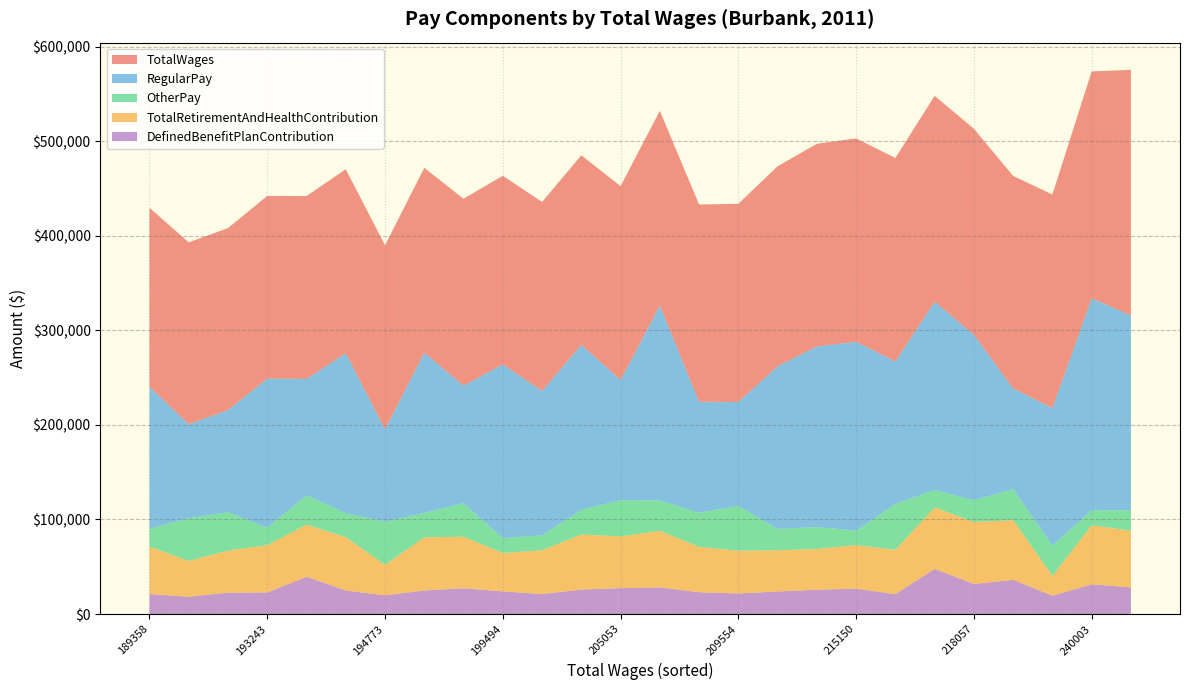

Reading left to right, extract all data points from this chart.

TotalWages: 189358=189358	192434=192434	192491=192491	193243=193243	193424=193424	194604=194604	194773=194773	195423=195423	197820=197820	199494=199494	199918=199918	200566=200566	205053=205053	206018=206018	208661=208661	209554=209554	211609=211609	214340=214340	215150=215150	215238=215238	217734=217734	218057=218057	224817=224817	225892=225892	240003=240003	259919=259919
RegularPay: 189358=150284	192434=99477	192491=108090	193243=157663	193424=123177	194604=169073	194773=97700	195423=169531	197820=124216	199494=183753	199918=152650	200566=174324	205053=127231	206018=206018	208661=117462	209554=110113	211609=172122	214340=191122	215150=199810	215238=150730	217734=199109	218057=175030	224817=106509	225892=145440	240003=224104	259919=206018
OtherPay: 189358=18843	192434=45122	192491=40531	193243=18525	193424=31021	194604=25531	194773=45590	195423=25892	197820=35488	199494=15741	199918=15859	200566=26242	205053=38209	206018=32190	208661=36157	209554=47231	211609=22484	214340=23218	215150=15340	215238=48537	217734=18625	218057=22901	224817=32846	225892=32109	240003=15899	259919=21711
TotalRetirementAndHealthContribution: 189358=50090	192434=37853	192491=44515	193243=50004	193424=55088	194604=56480	194773=32165	195423=56229	197820=54523	199494=40633	199918=46375	200566=58269	205053=54744	206018=59856	208661=47899	209554=45311	211609=43619	214340=43070	215150=46094	215238=46852	217734=65027	218057=65477	224817=63088	225892=20895	240003=62572	259919=59856
DefinedBenefitPlanContribution: 189358=21166	192434=18284	192491=22614	193243=22835	193424=39412	194604=24842	194773=19801	195423=24903	197820=27213	199494=23957	199918=21074	200566=25872	205053=27352	206018=28166	208661=23023	209554=21733	211609=23805	214340=25704	215150=26769	215238=21017	217734=47685	218057=31838	224817=36166	225892=19390	240003=31411	259919=28166